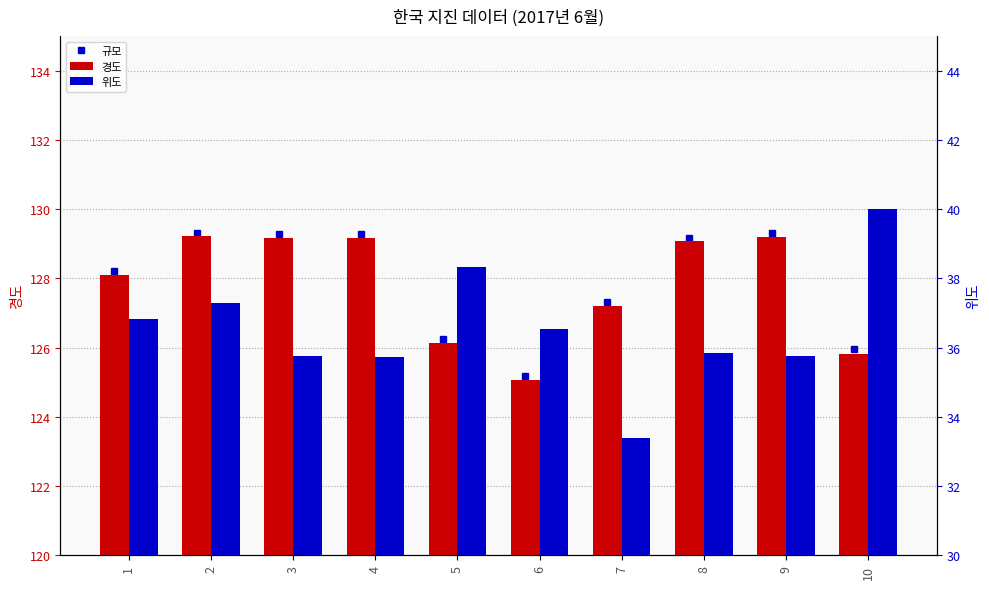

What is the total value across all series at 8?

164.9